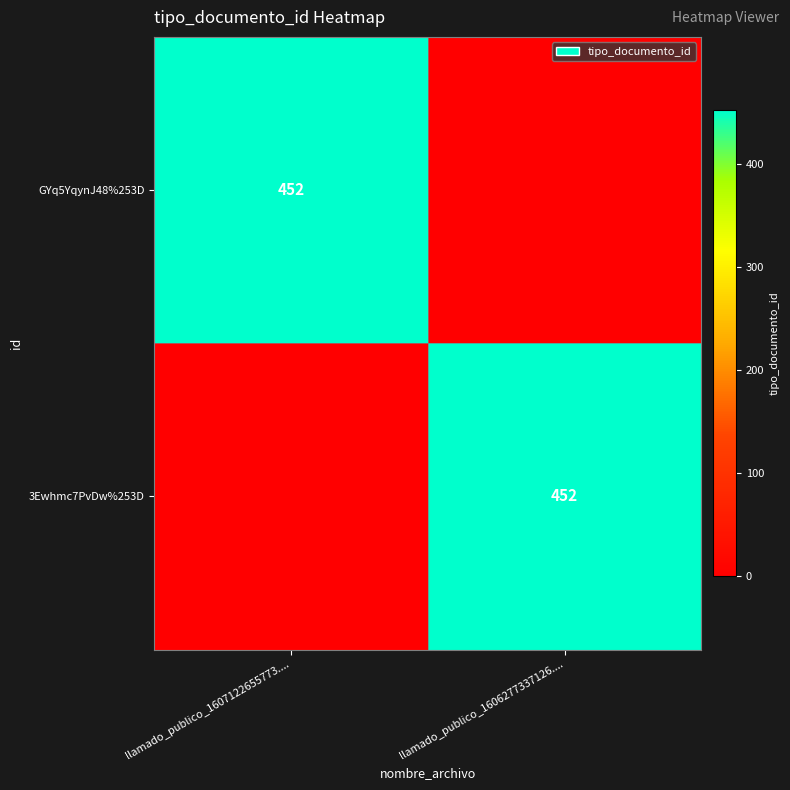

At which category does the chart reach its minimum across all series?

llamado_publico_1606277337126....